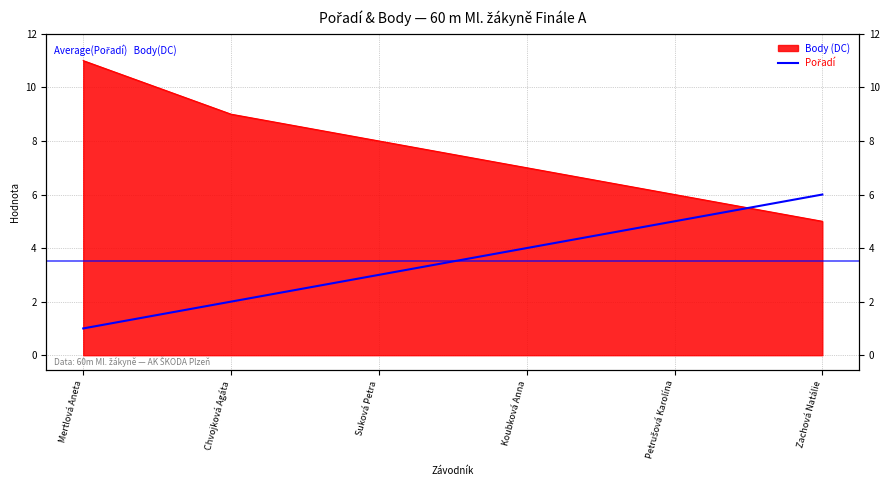

What is the change in value from Chvojková Agáta to Petrušová Karolína?

+3